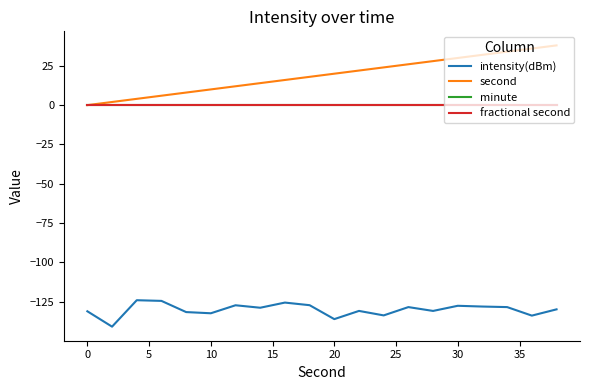

True or false: intensity(dBm) and second cross at least once.

False